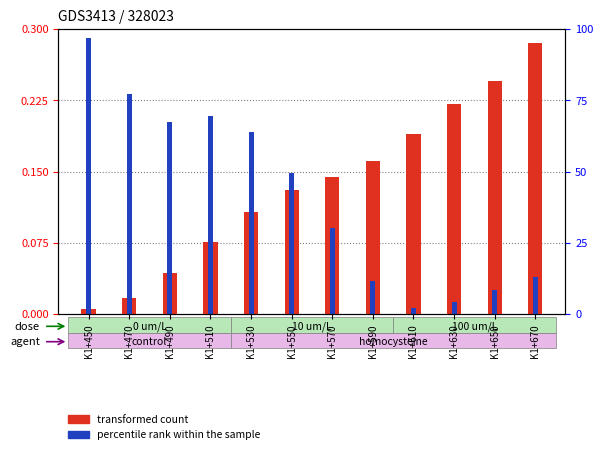

Does the chart contain stacked bars?

No